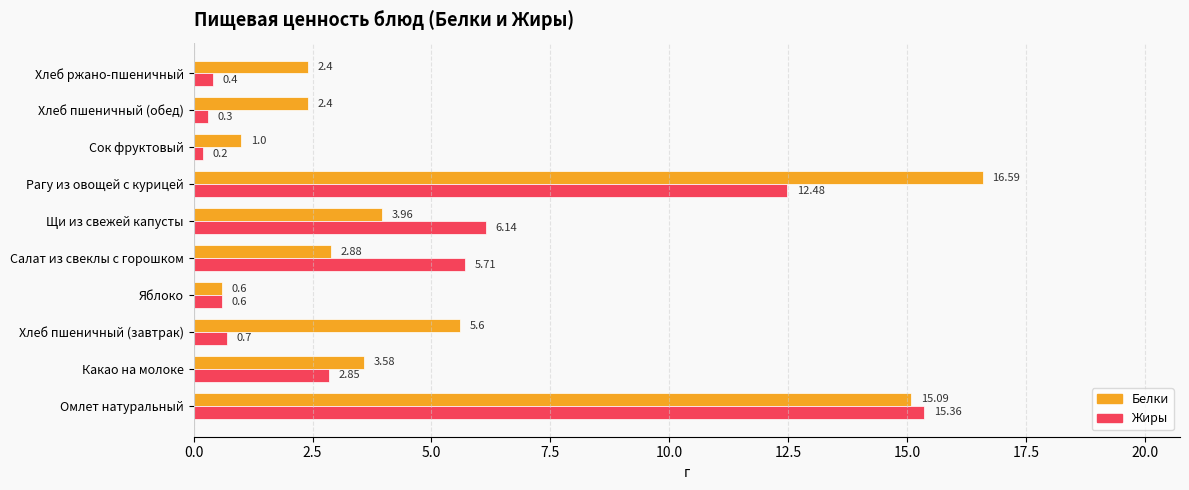

What is the spread (max minus min) of values at Рагу из овощей с курицей?

4.1